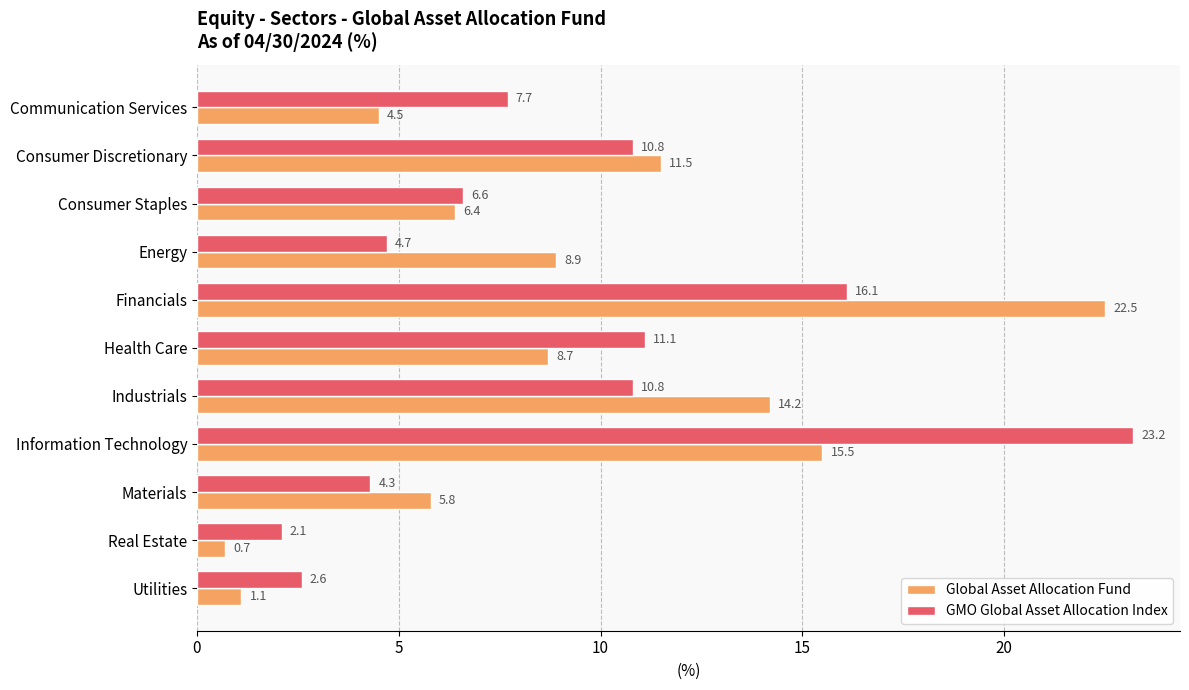

Which series has the widest spread of values?

Global Asset Allocation Fund